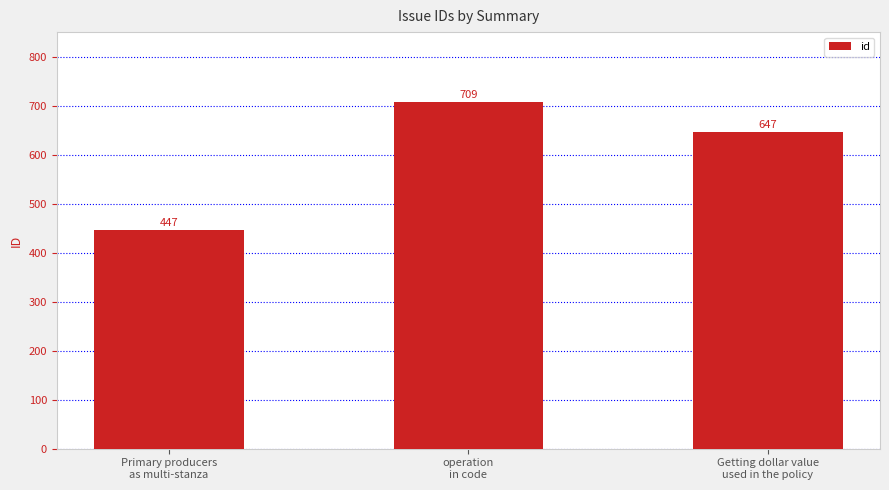

How many series are shown in this chart?

1